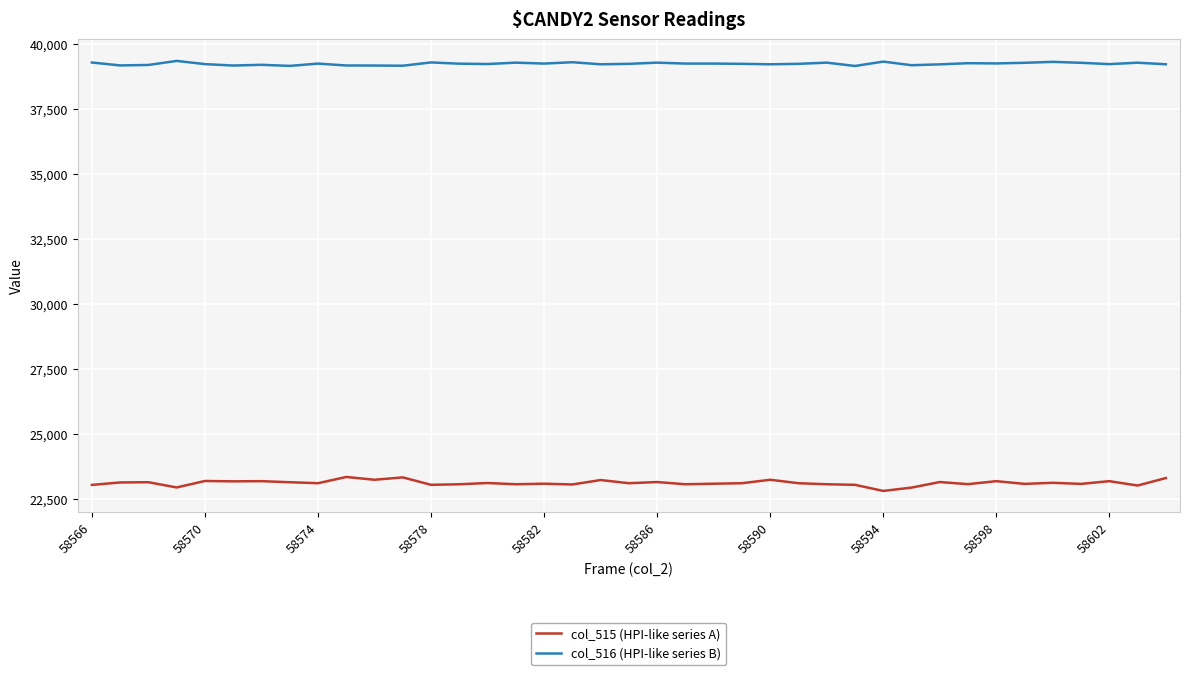

How many series are shown in this chart?

2